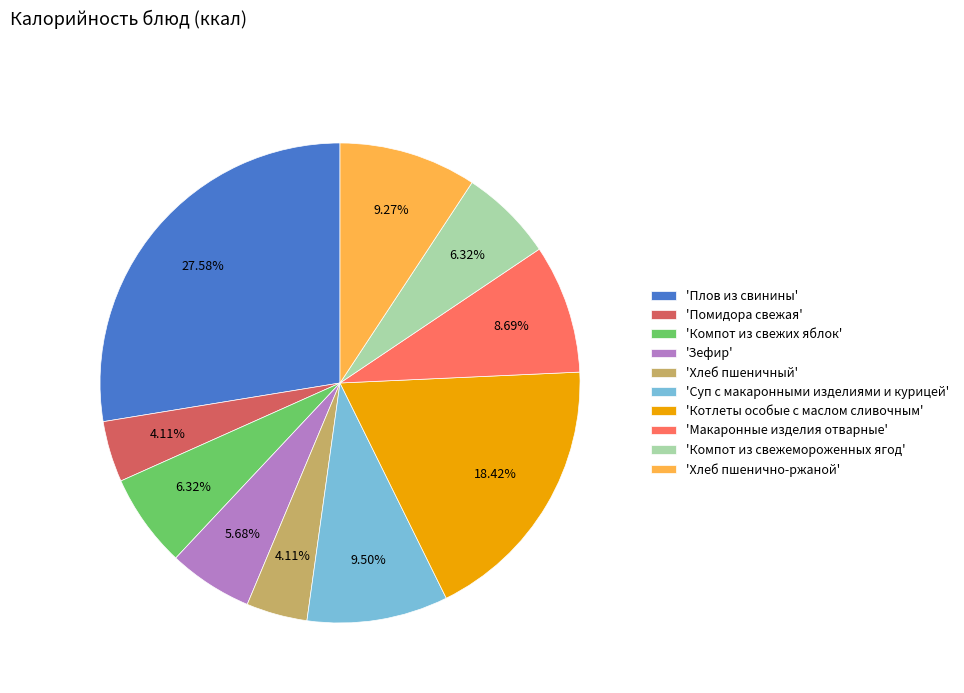

Approximately how many times larger is the value at 'Компот из свежих яблок' compared to 'Хлеб пшеничный'?

1.5